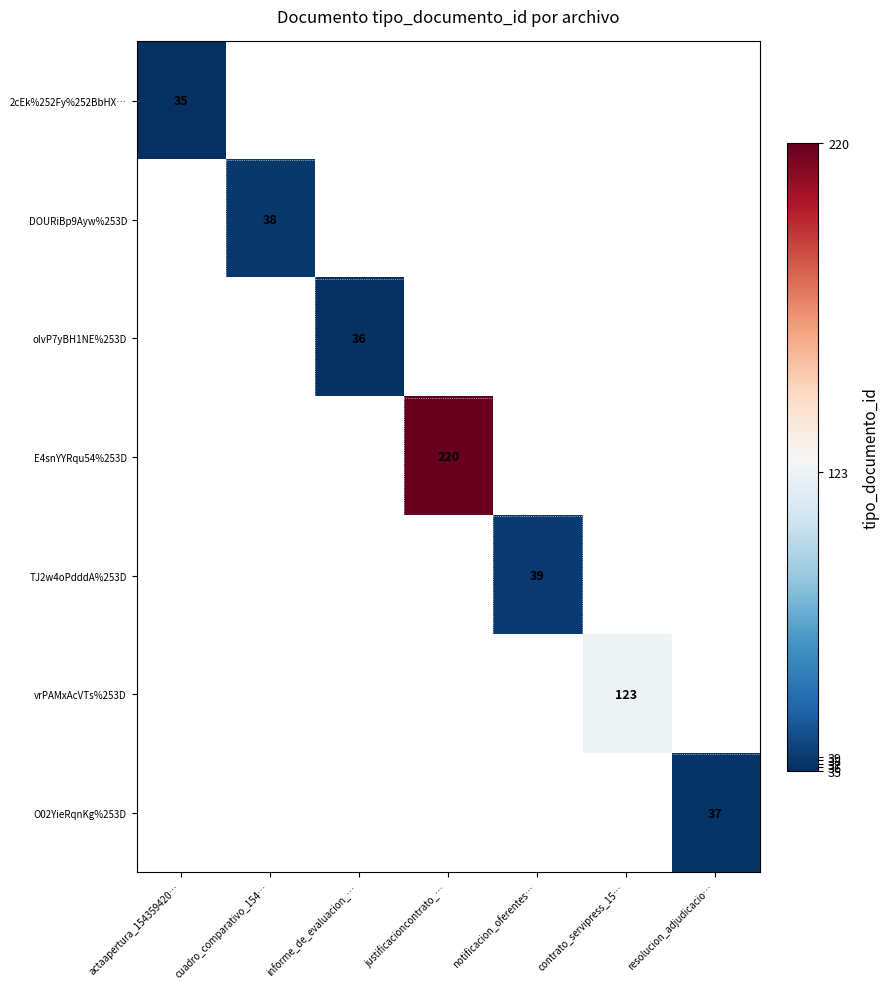

The value of TJ2w4oPdddA%253D at notificacion_oferentes… is 59.6. True or false?

False